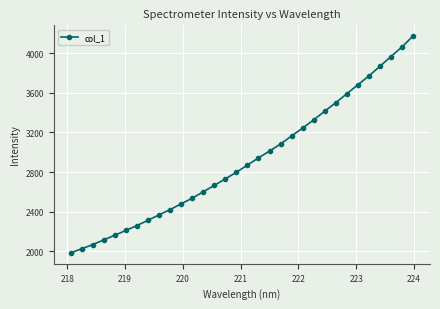

What is the value of the 24th point from the left?

3413.6